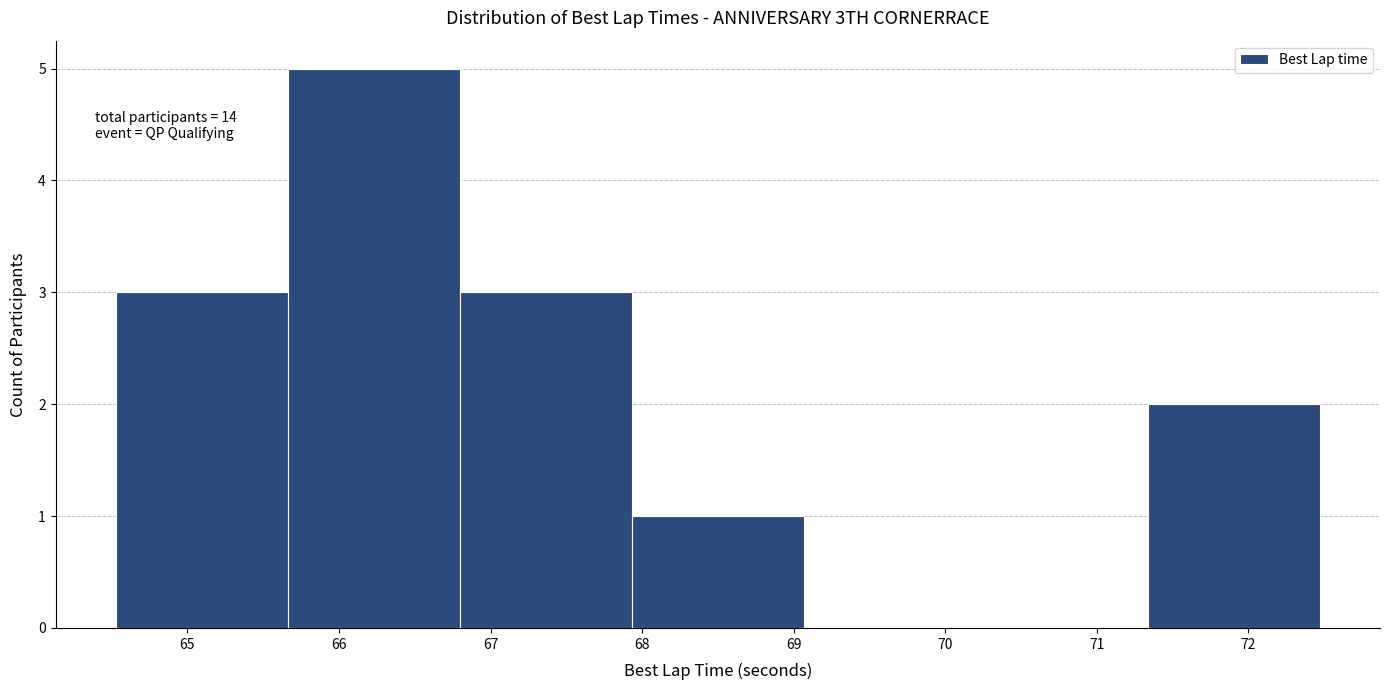

Over which range of the x-axis is the bar tallest?

65.7 to 66.8